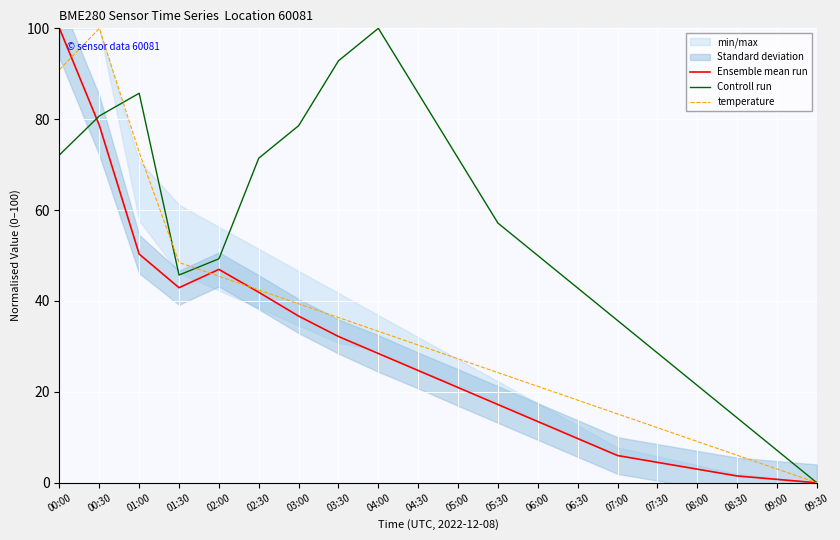

Reading left to right, list all the values displayed in this chart.

Ensemble mean run: 00:00=100.0	00:30=78.7	01:00=50.3	01:30=42.9	02:00=46.9	02:30=41.9	03:00=36.7	03:30=32.2	04:00=28.4	04:30=24.7	05:00=21.0	05:30=17.2	06:00=13.5	06:30=9.7	07:00=6.0	07:30=4.5	08:00=3.0	08:30=1.5	09:00=0.7	09:30=0.0
Controll run: 00:00=72.1	00:30=80.7	01:00=85.7	01:30=45.7	02:00=49.3	02:30=71.4	03:00=78.6	03:30=92.9	04:00=100.0	04:30=85.7	05:00=71.4	05:30=57.1	06:00=50.0	06:30=42.9	07:00=35.7	07:30=28.6	08:00=21.4	08:30=14.3	09:00=7.1	09:30=0.0
temperature: 00:00=90.9	00:30=100.0	01:00=72.7	01:30=48.5	02:00=45.5	02:30=42.4	03:00=39.4	03:30=36.4	04:00=33.3	04:30=30.3	05:00=27.3	05:30=24.2	06:00=21.2	06:30=18.2	07:00=15.2	07:30=12.1	08:00=9.1	08:30=6.1	09:00=3.0	09:30=0.0